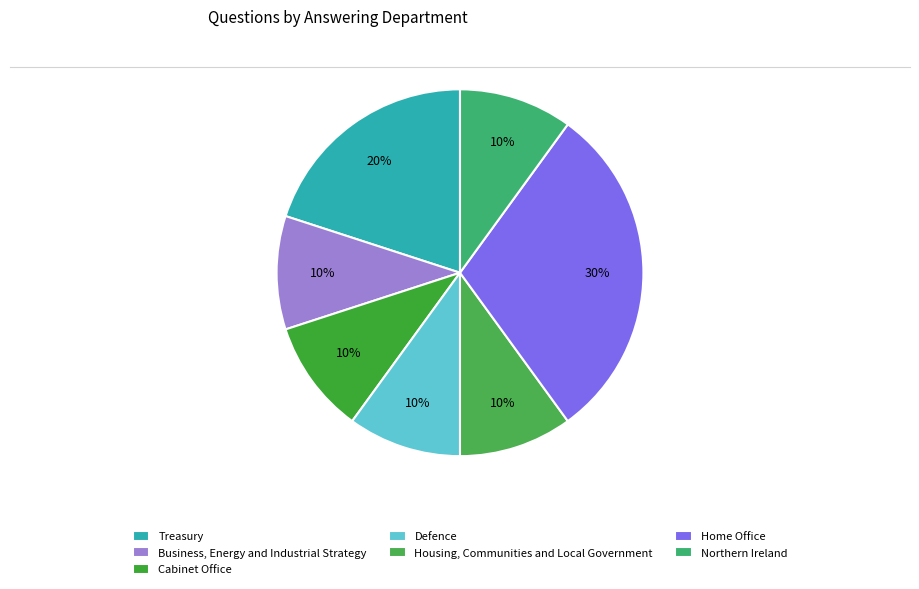

Which slice is the smallest?

Business, Energy and Industrial Strategy